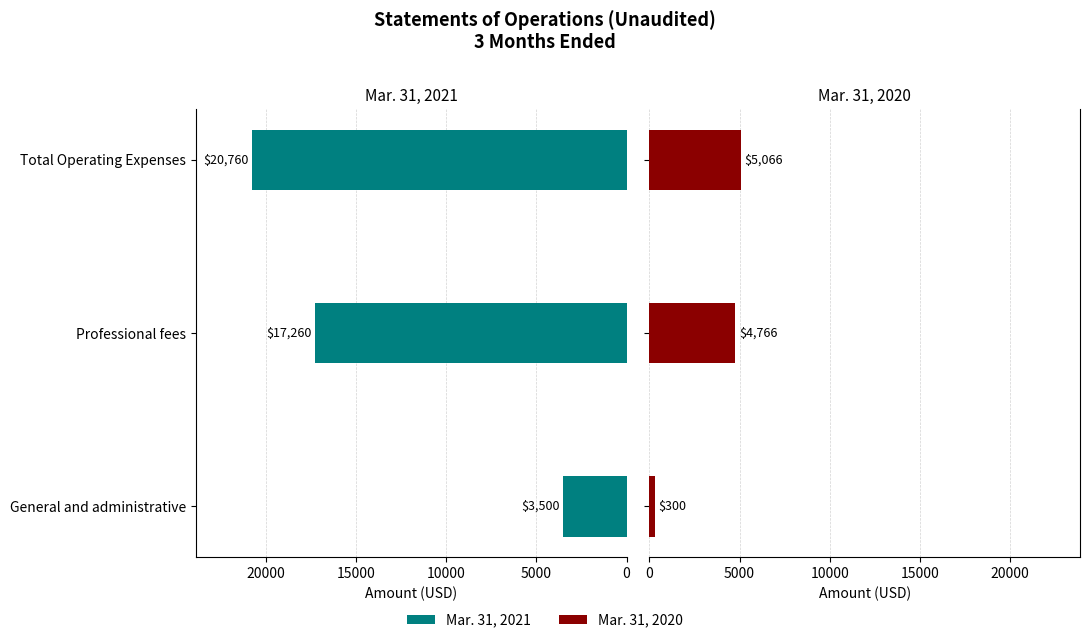

What are all the series names shown in the legend?

Mar. 31, 2021, Mar. 31, 2020